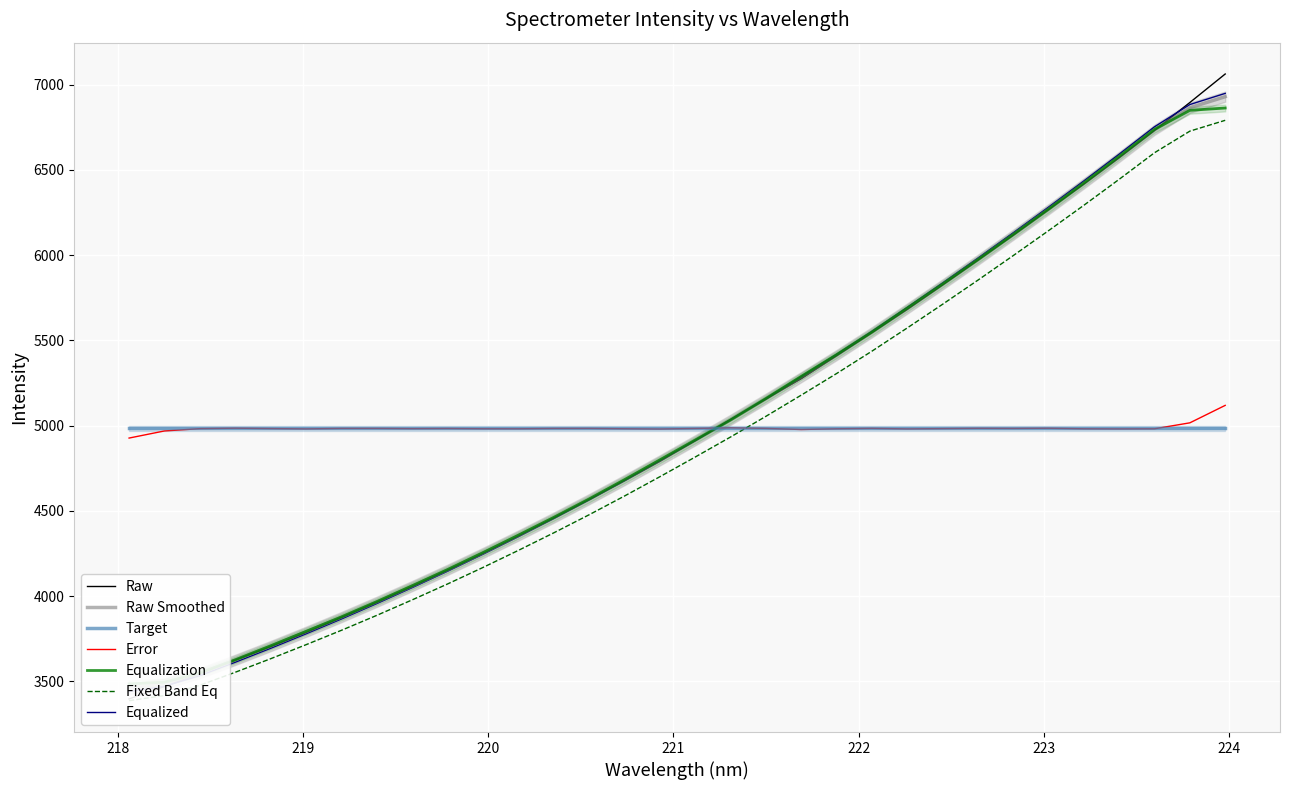

What is the minimum value shown in the chart?

3397.6